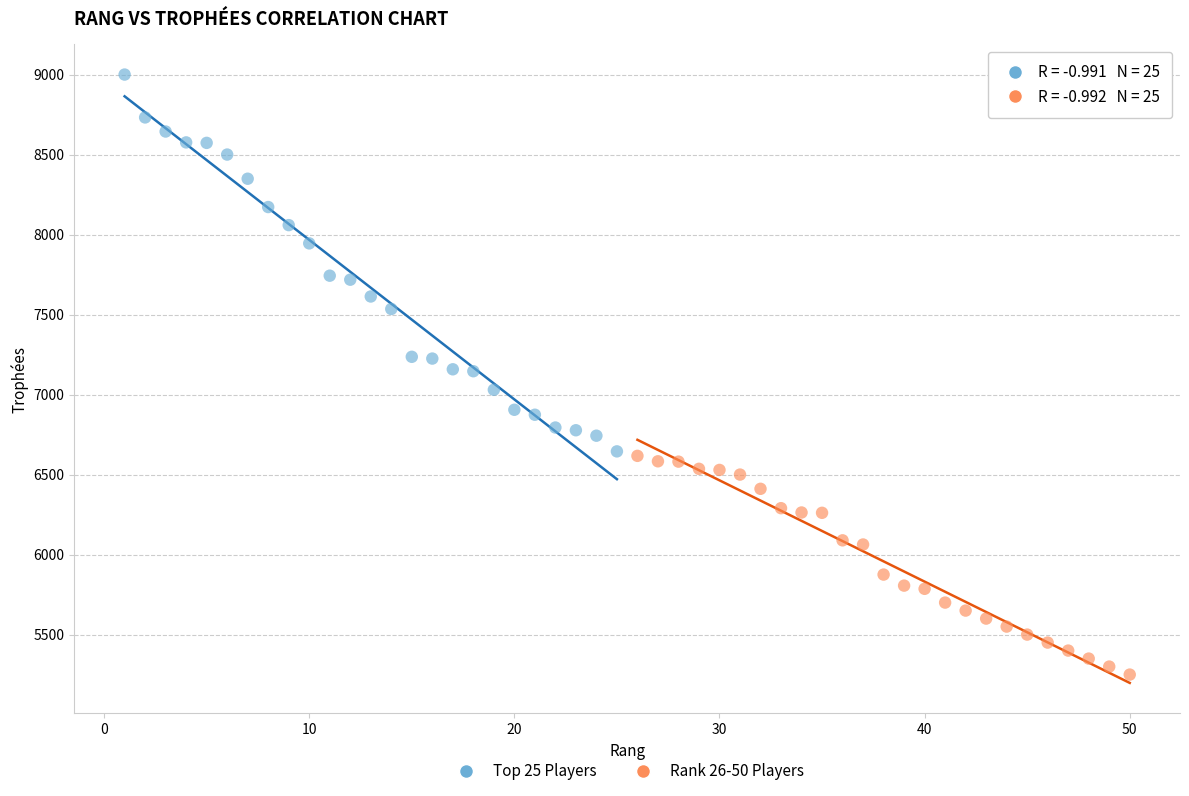

Which series has the widest spread of Y values?

Top 25 Players